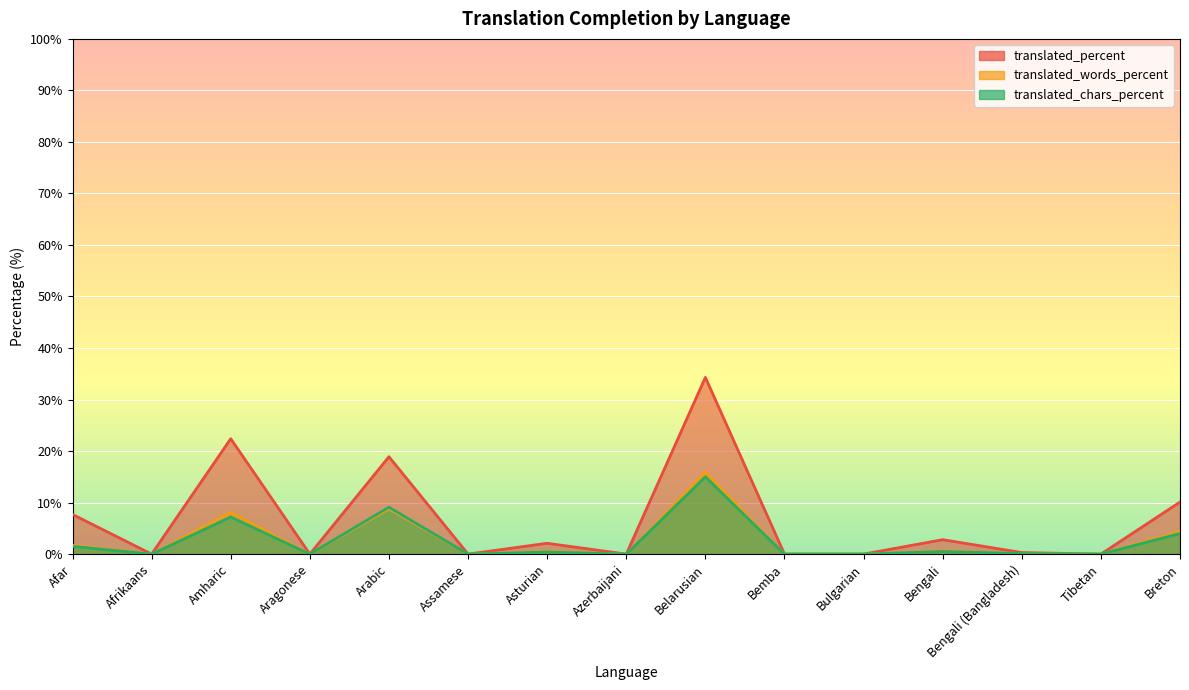

Reading left to right, transcribe all the data shown in this chart.

translated_percent: 7.7	0.0	22.4	0.0	18.9	0.0	2.1	0.0	34.3	0.0	0.0	2.8	0.3	0.0	10.1
translated_words_percent: 1.7	0.0	8.1	0.0	8.8	0.0	0.5	0.0	15.9	0.0	0.0	0.6	0.1	0.0	4.4
translated_chars_percent: 1.5	0.0	7.2	0.0	9.1	0.0	0.4	0.0	15.0	0.0	0.0	0.5	0.1	0.0	4.0